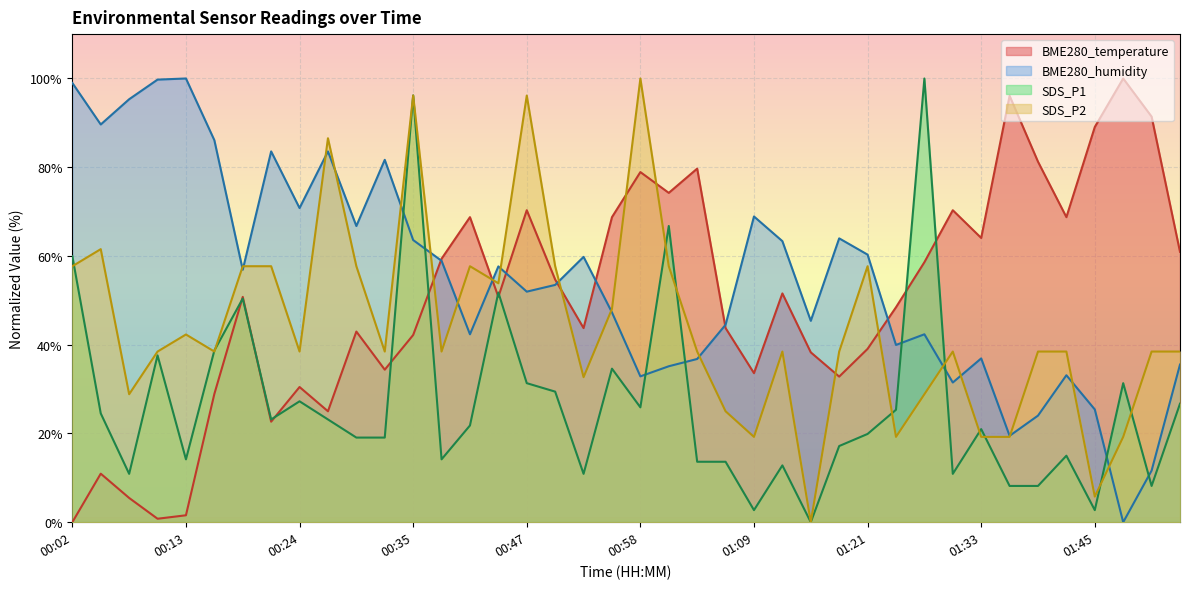

What are all the series names shown in the legend?

BME280_temperature, BME280_humidity, SDS_P1, SDS_P2